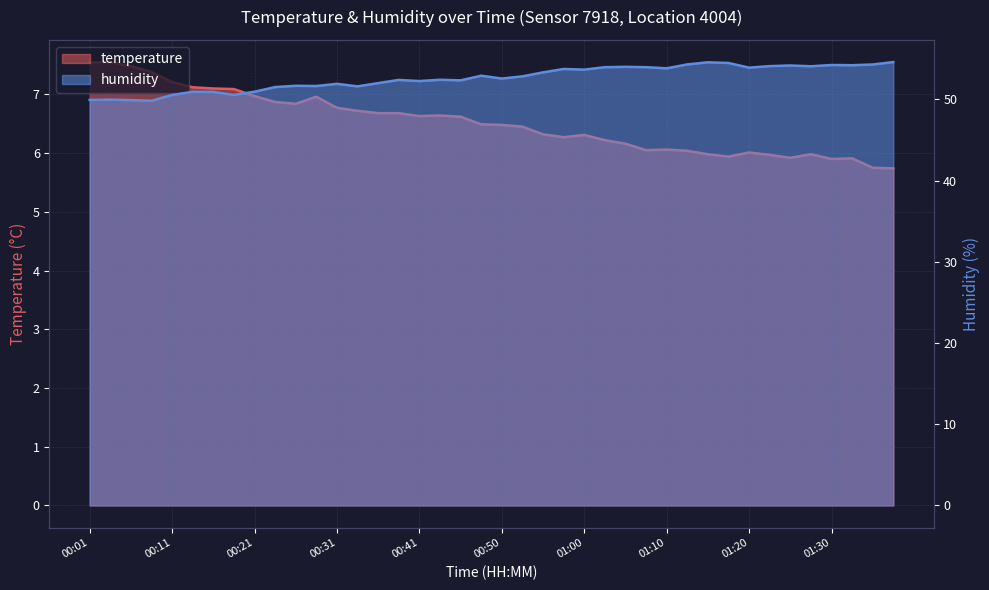

Which category has the highest value in the temperature series?

00:04